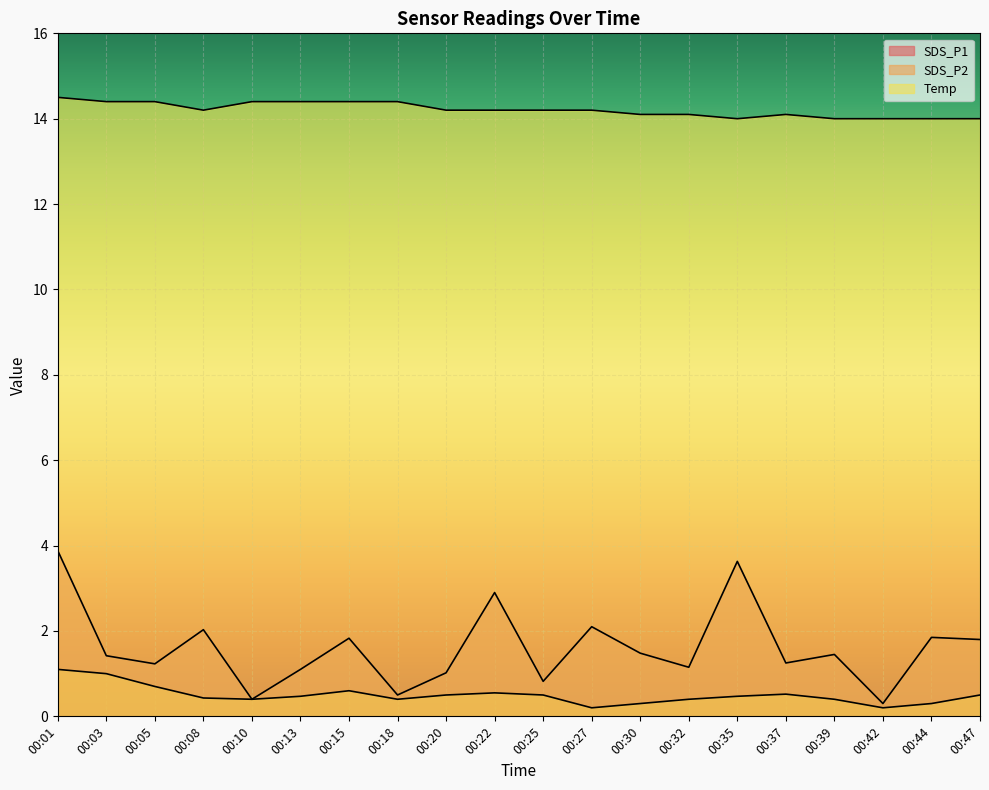

Reading left to right, list all the values displayed in this chart.

SDS_P1: 3.9	1.4	1.2	2.0	0.4	1.1	1.8	0.5	1.0	2.9	0.8	2.1	1.5	1.1	3.6	1.2	1.4	0.3	1.9	1.8
SDS_P2: 1.1	1.0	0.7	0.4	0.4	0.5	0.6	0.4	0.5	0.6	0.5	0.2	0.3	0.4	0.5	0.5	0.4	0.2	0.3	0.5
Temp: 14.5	14.4	14.4	14.2	14.4	14.4	14.4	14.4	14.2	14.2	14.2	14.2	14.1	14.1	14.0	14.1	14.0	14.0	14.0	14.0